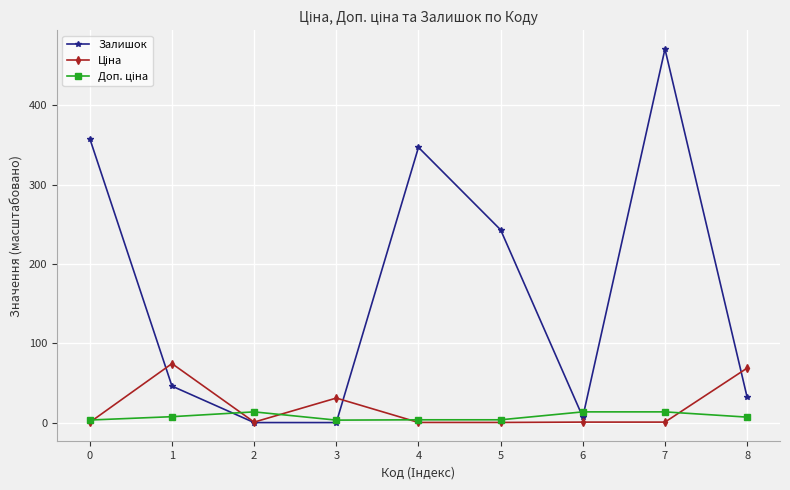

What is the maximum value shown in the chart?

471.0